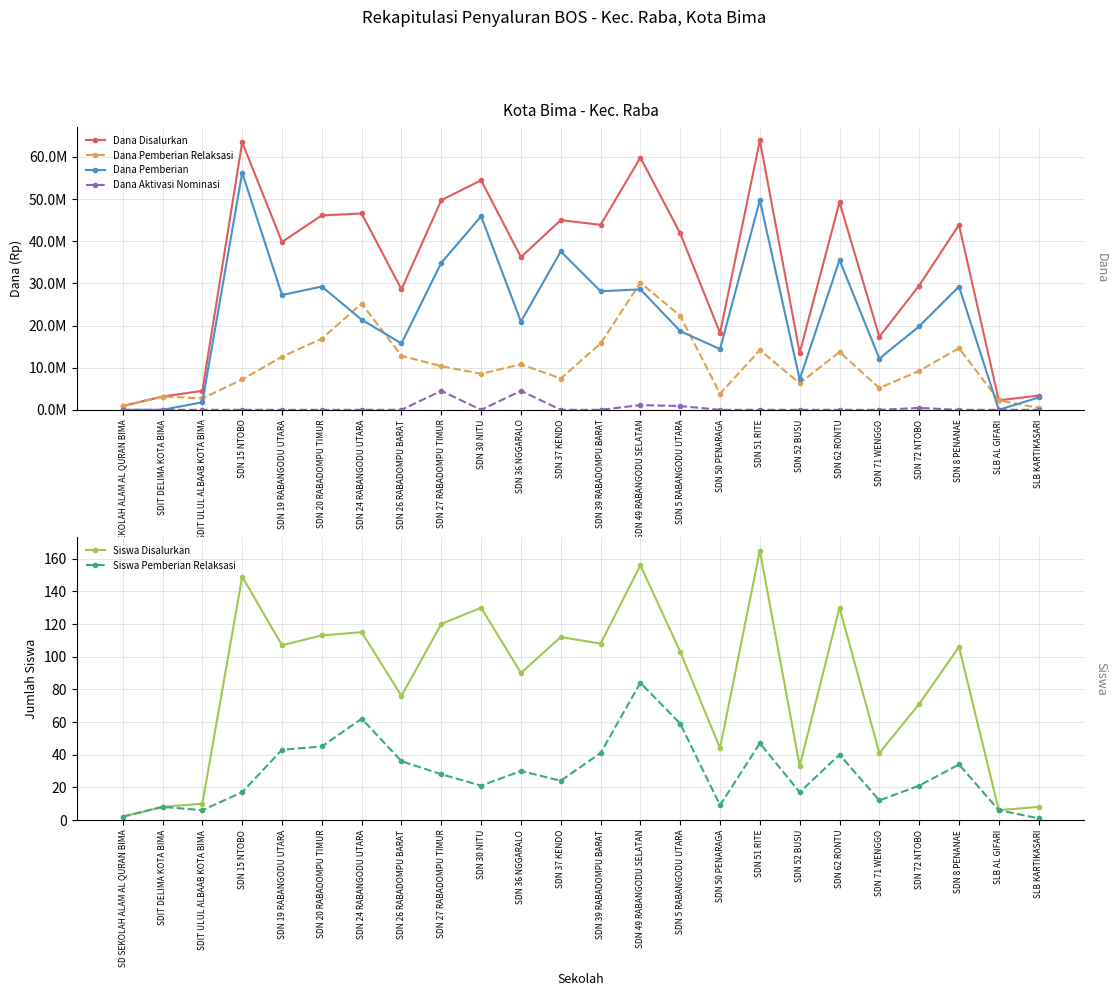

What is the label of the 5th point from the right?

SDN 71 WENGGO